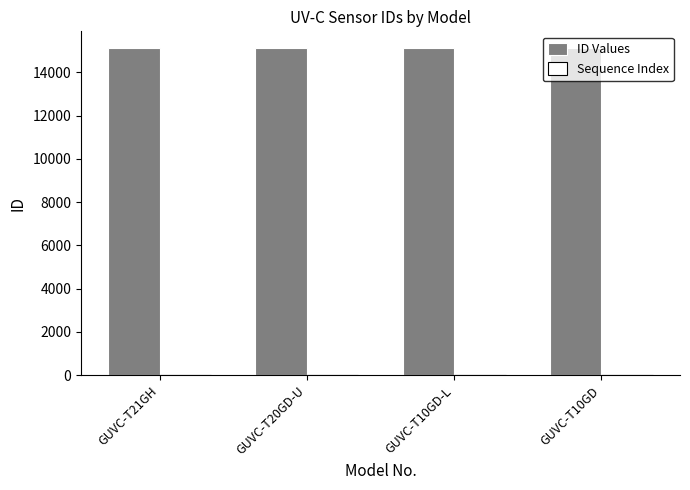

The ID Values series shows 15138 at GUVC-T10GD. True or false?

True